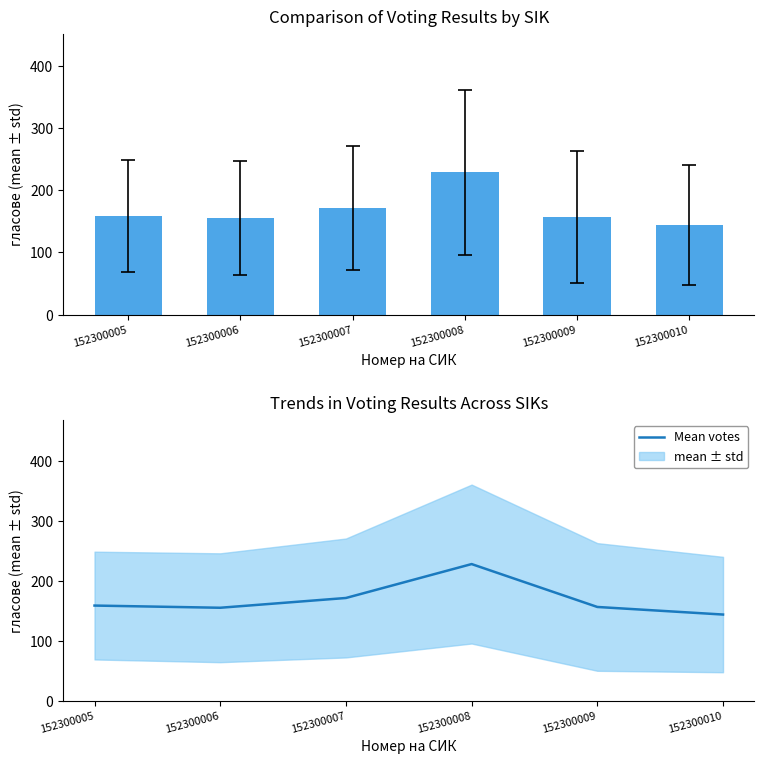

Reading right to left, transcribe all the data shown in this chart.

mean ± std: 152300010=144.0	152300009=156.7	152300008=228.3	152300007=171.7	152300006=155.3	152300005=159.0
Mean votes: 152300010=144.0	152300009=156.7	152300008=228.3	152300007=171.7	152300006=155.3	152300005=159.0